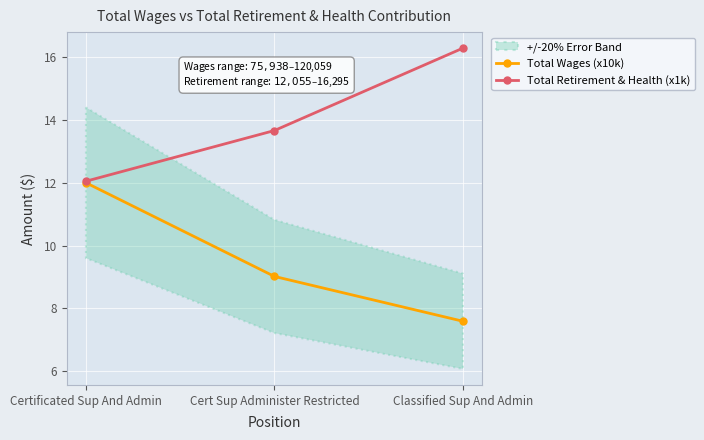

How many lines are shown in the chart?

2